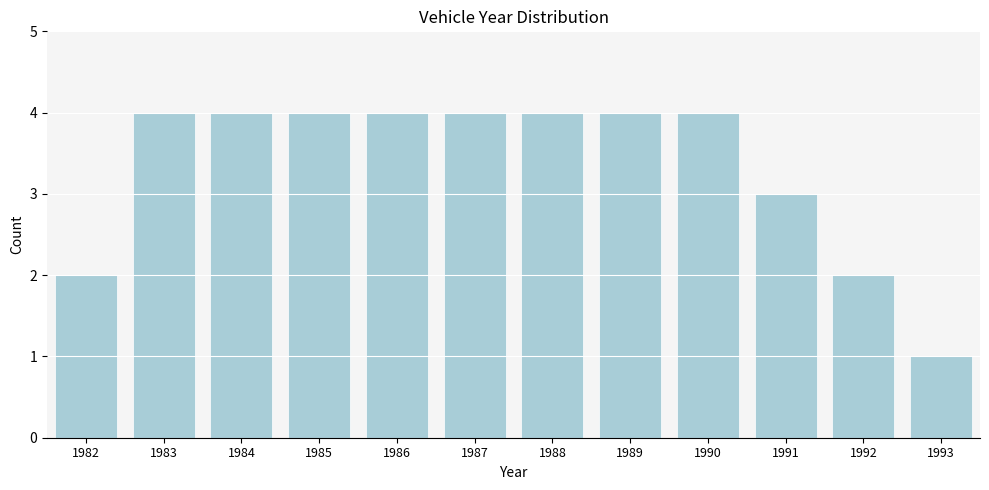

Reading left to right, transcribe all the data shown in this chart.

2	4	4	4	4	4	4	4	4	3	2	1